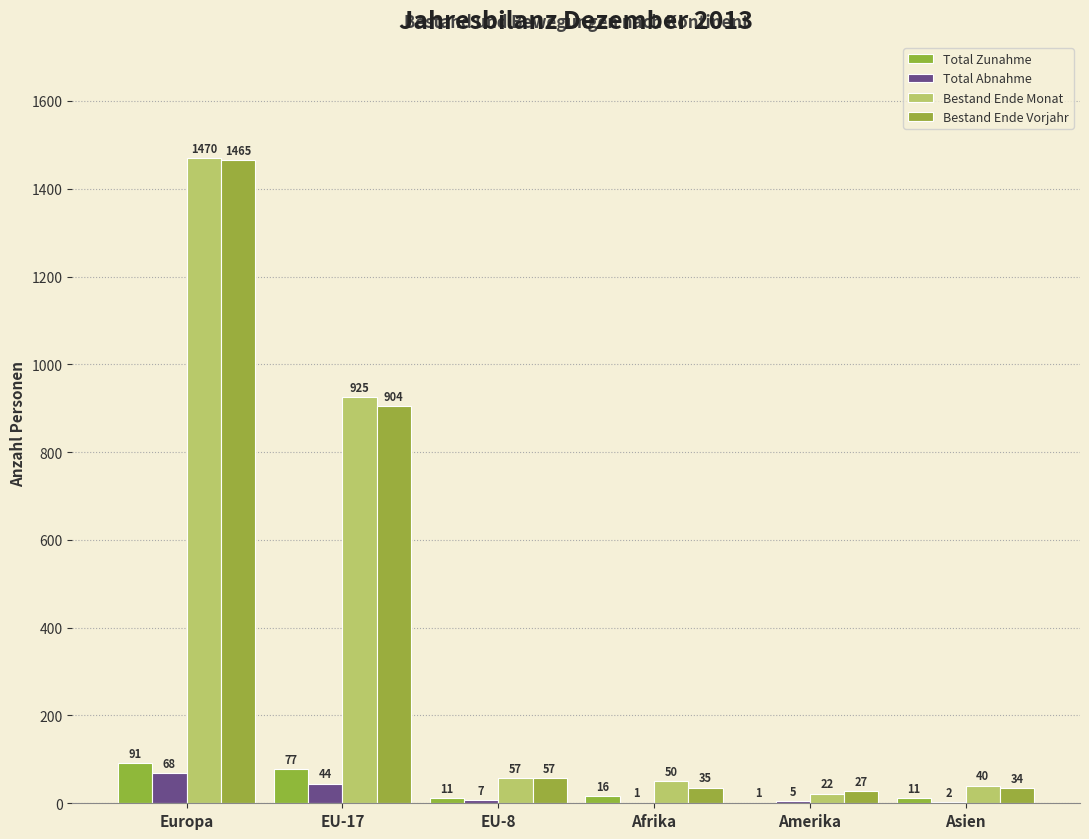

What position from the right is Afrika?

3